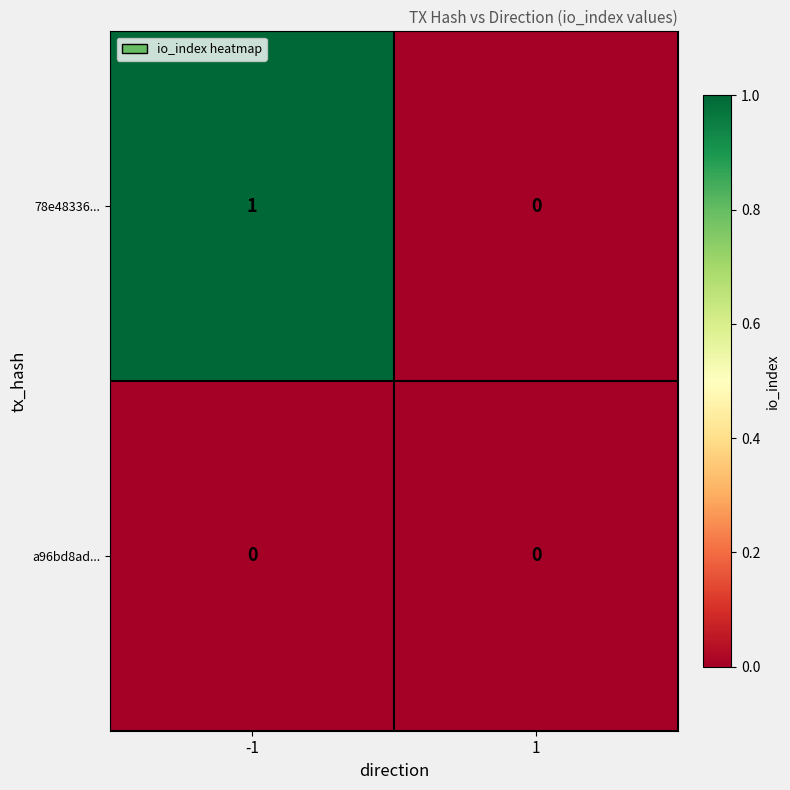

Reading right to left, transcribe all the data shown in this chart.

78e48336...: 0	1
a96bd8ad...: 0	0